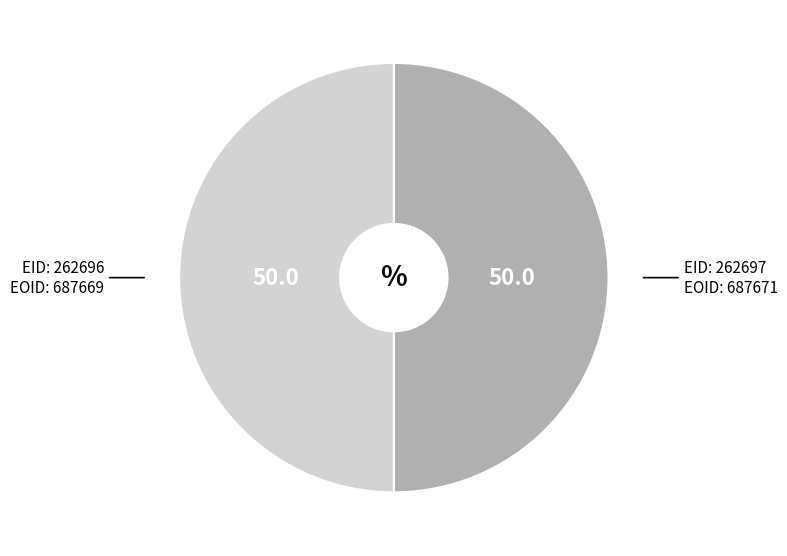

What is the majority slice?

262697